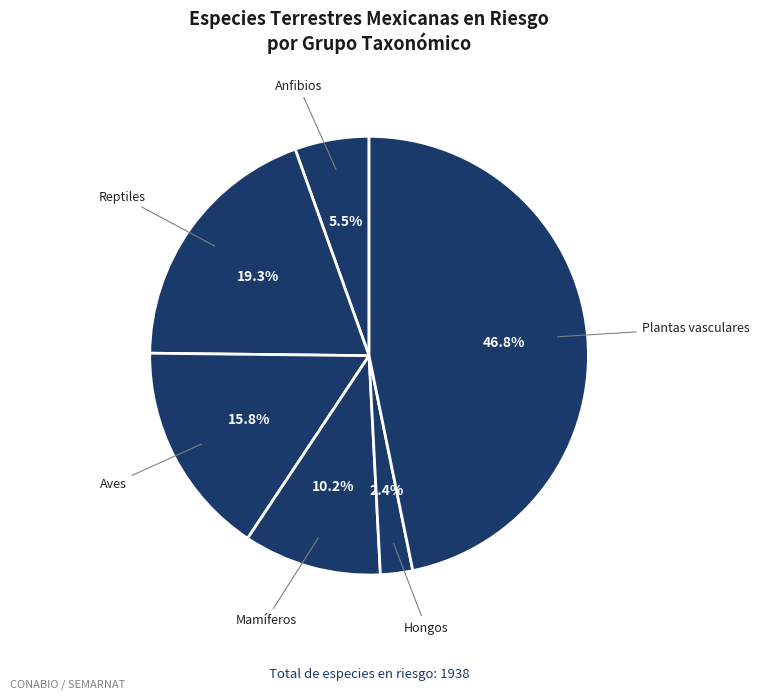

Approximately how many times larger is the value at Anfibios compared to Plantas vasculares?

0.1